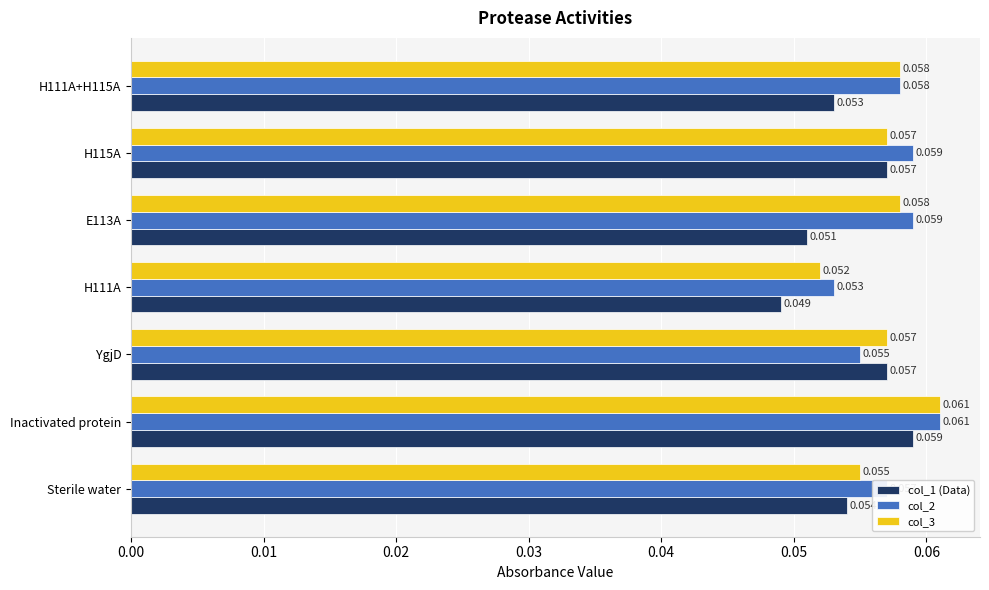

Which category has the highest value across all series?

Inactivated protein